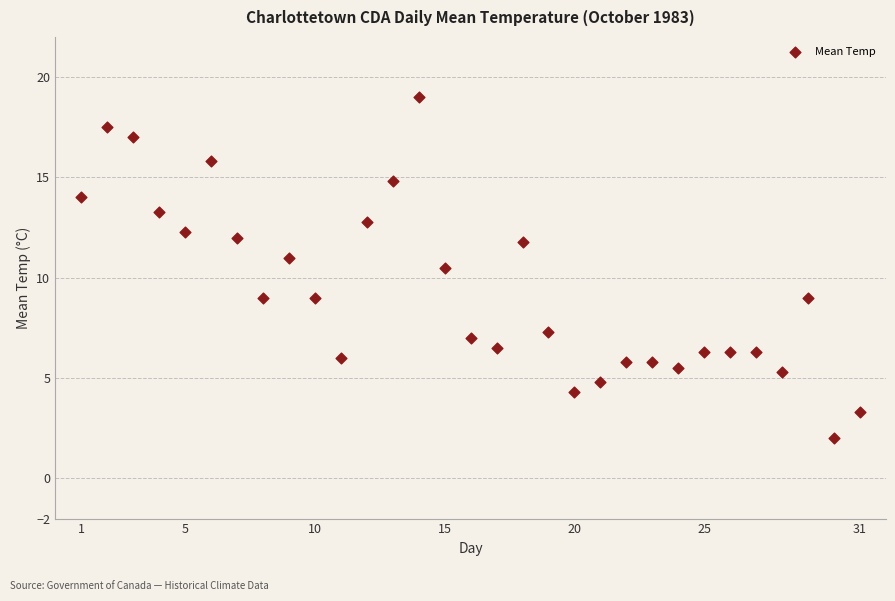

What Y value in the scatter plot is closest to 10?

10.5